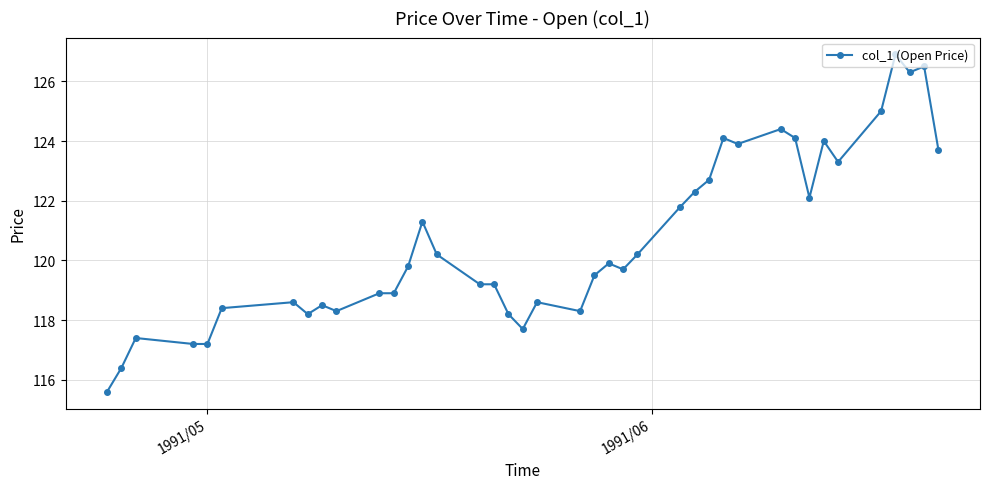

Reading right to left, transcribe all the data shown in this chart.

123.7	126.5	126.3	126.9	125.0	123.3	124.0	122.1	124.1	124.4	123.9	124.1	122.7	122.3	121.8	120.2	119.7	119.9	119.5	118.3	118.6	117.7	118.2	119.2	119.2	120.2	121.3	119.8	118.9	118.9	118.3	118.5	118.2	118.6	118.4	117.2	117.2	117.4	116.4	115.6